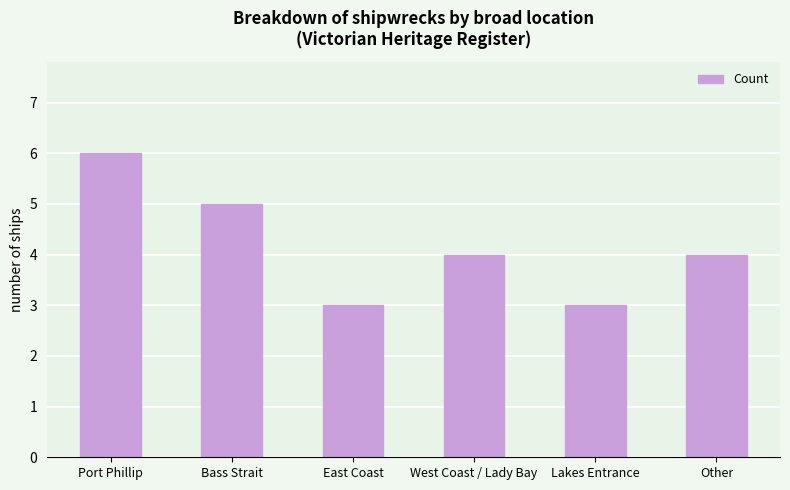

Count the values in the range 3 to 5.

5